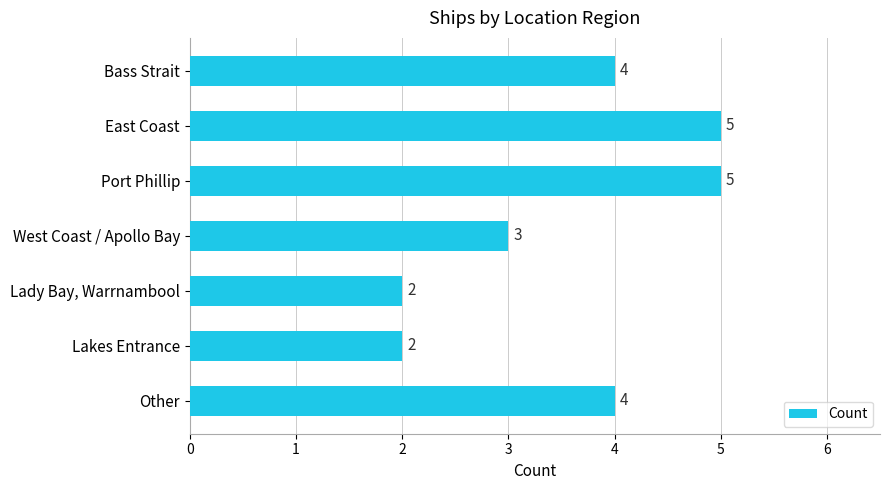

Between Other and East Coast, which is larger?

East Coast